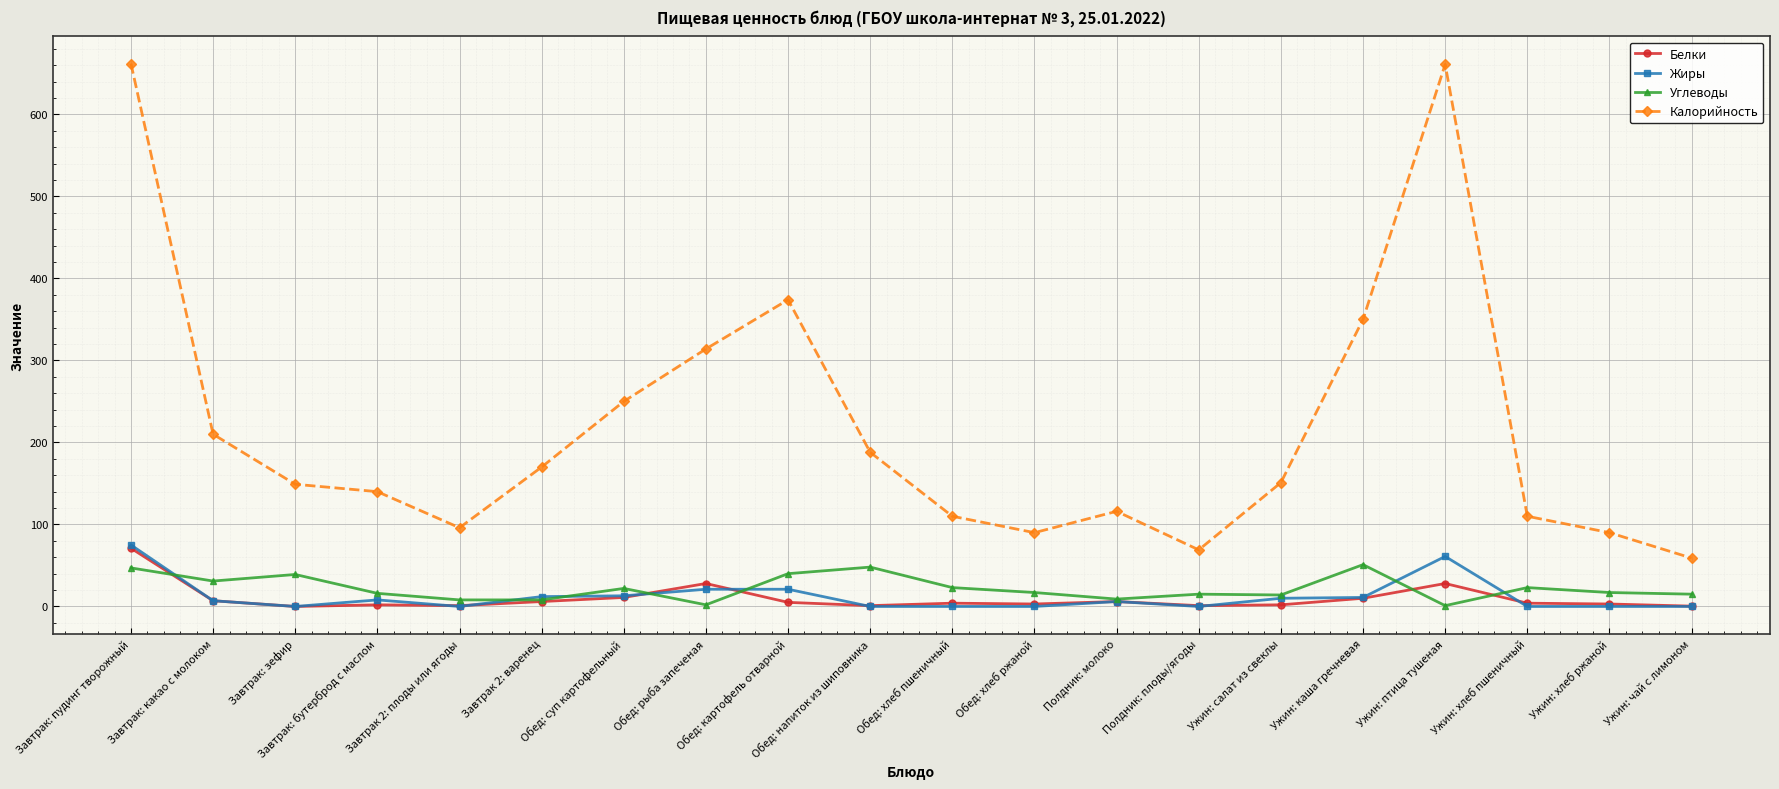

The value of Калорийность at Обед: суп картофельный is 347.5. True or false?

False